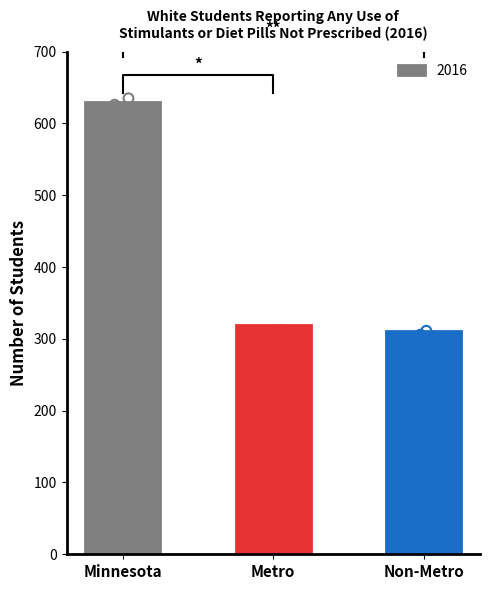

Between Metro and Non-Metro, which is larger?

Metro